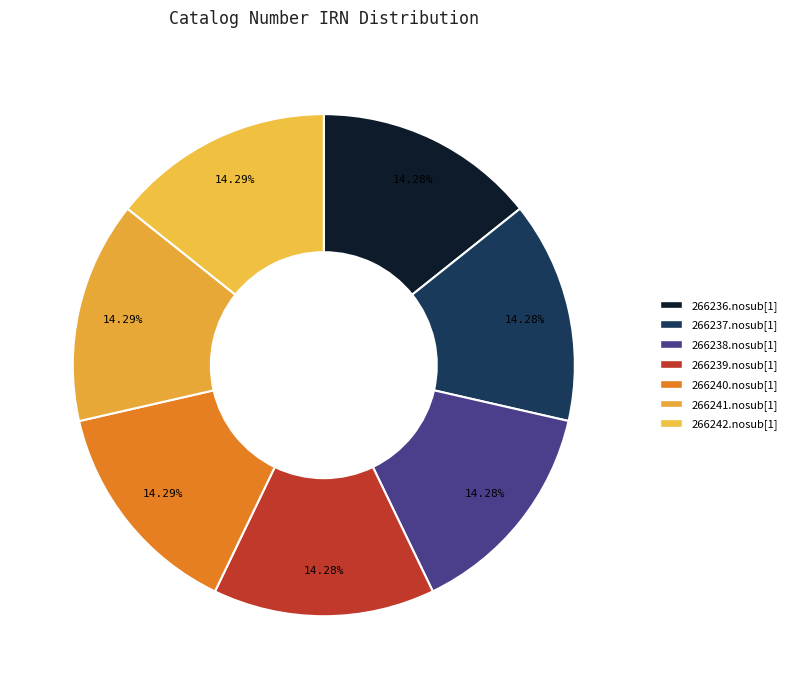

Is there a majority slice in this chart?

No